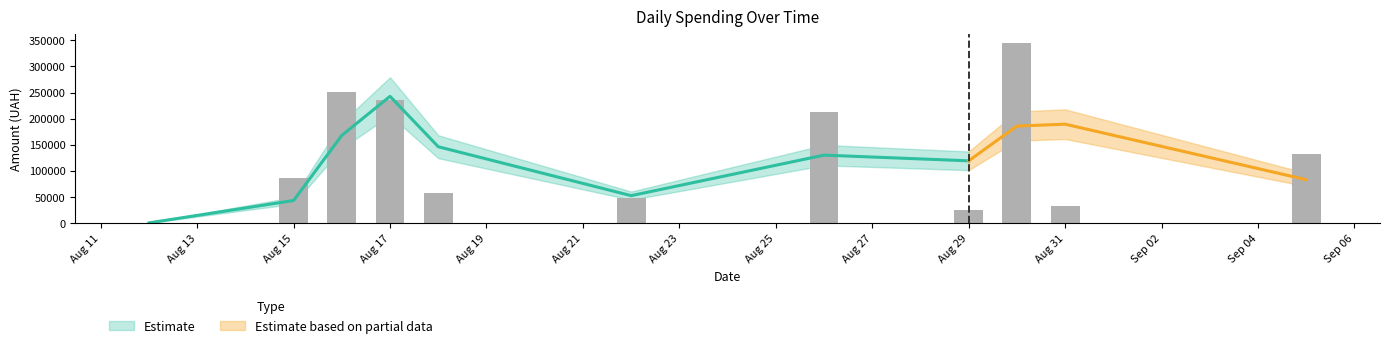

Does the chart contain any negative values?

No